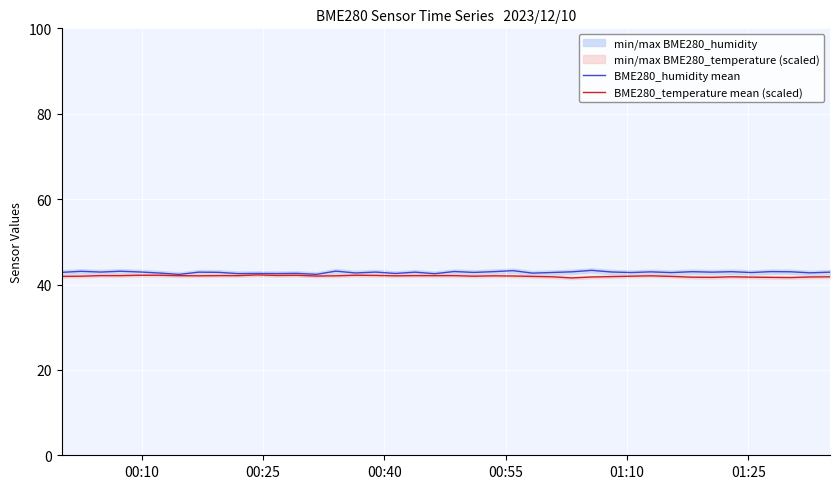

True or false: BME280_temperature mean (scaled) and BME280_humidity mean cross at least once.

False